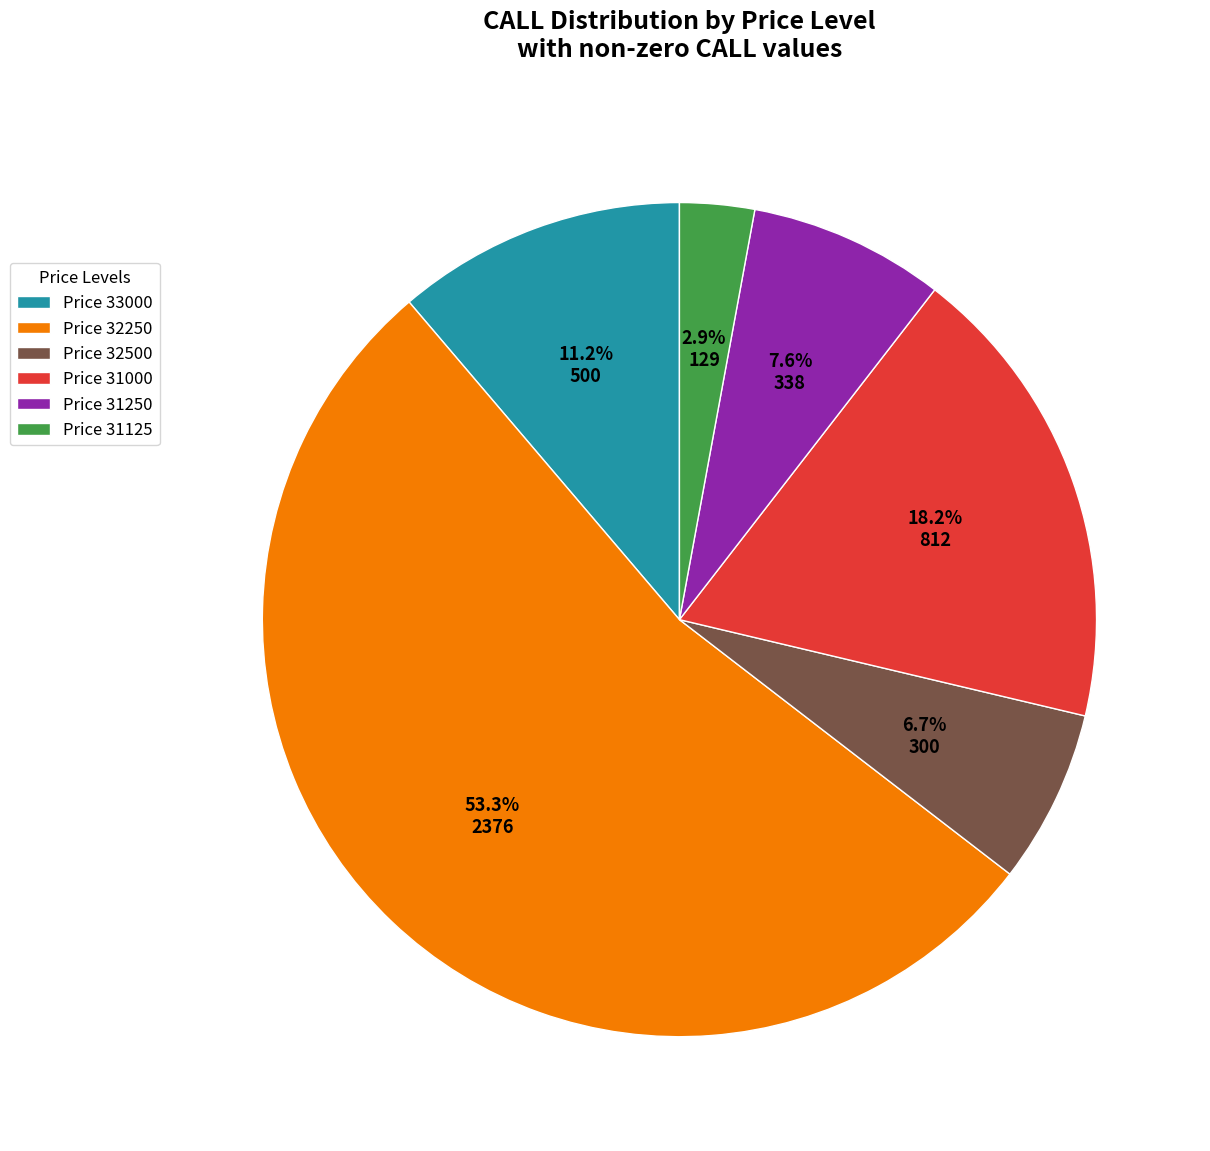

Is there any slice that represents more than half of the pie?

Yes